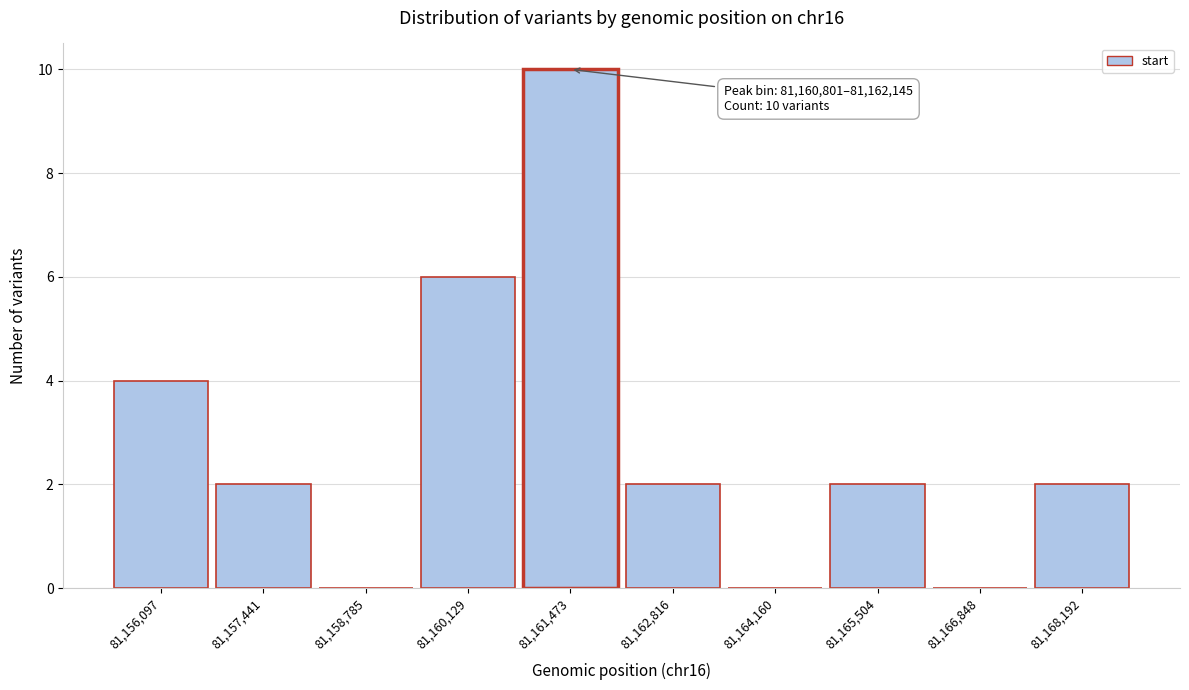

Over which range of the x-axis is the bar tallest?

81160800 to 81162200